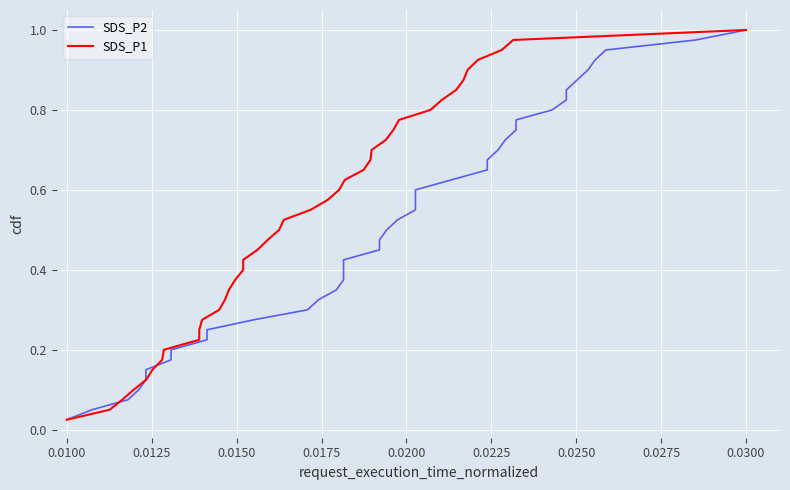

Does the chart display data point markers on the line(s)?

No